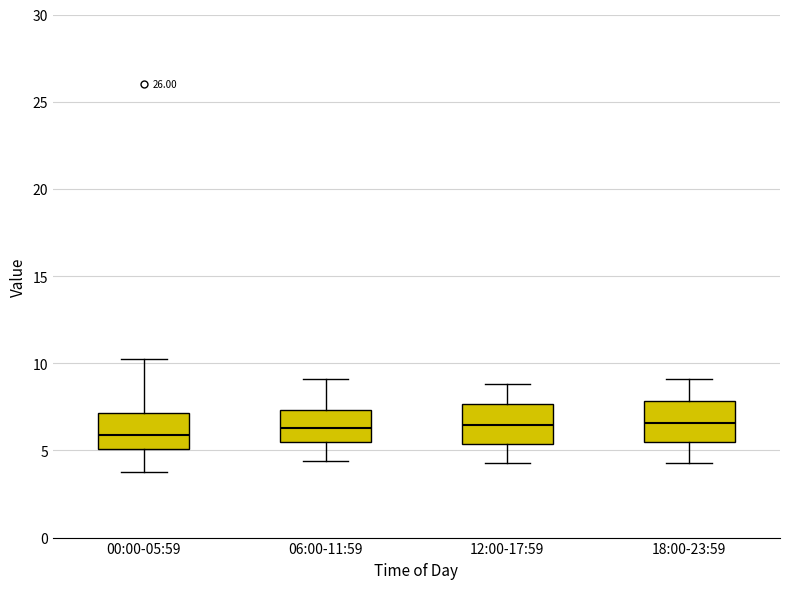

Reading left to right, transcribe this box plot: for each box, give where its median line is, the range the box spans, and where its two whiskers end, as read against the y-axis. The values are not printed on the chart, so give them approximately, as read against the axis.

00:00-05:59: median 6.0, box 5.0 to 7.0, whiskers 4.0 to 10.5
06:00-11:59: median 6.5, box 5.5 to 7.5, whiskers 4.5 to 9.0
12:00-17:59: median 6.5, box 5.5 to 7.5, whiskers 4.5 to 9.0
18:00-23:59: median 6.5, box 5.5 to 8.0, whiskers 4.5 to 9.0